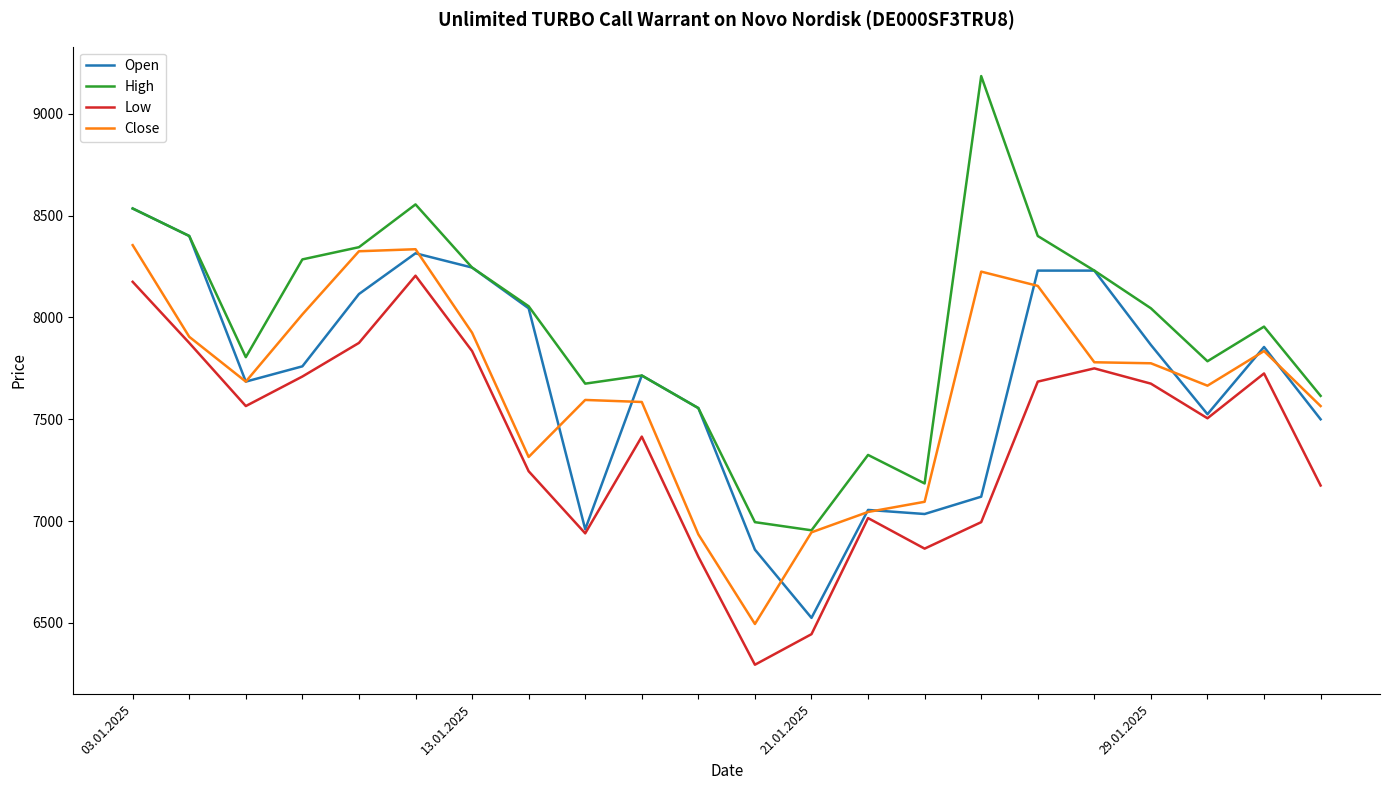

True or false: Low and High intersect in this chart.

False